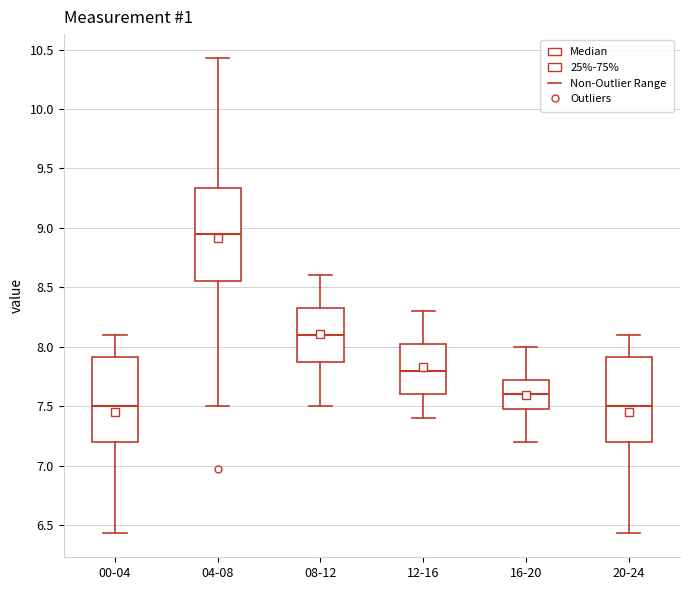

Reading left to right, read every box against the y-axis: the position of its median line, the range the box covers, and the ends of its whiskers. The values are not printed on the chart, so give them approximately, as read against the axis.

00-04: median 7.50, box 7.20 to 7.90, whiskers 6.45 to 8.10
04-08: median 8.95, box 8.55 to 9.35, whiskers 7.50 to 10.45
08-12: median 8.10, box 7.90 to 8.35, whiskers 7.50 to 8.60
12-16: median 7.80, box 7.60 to 8.05, whiskers 7.40 to 8.30
16-20: median 7.60, box 7.50 to 7.75, whiskers 7.20 to 8.00
20-24: median 7.50, box 7.20 to 7.90, whiskers 6.45 to 8.10